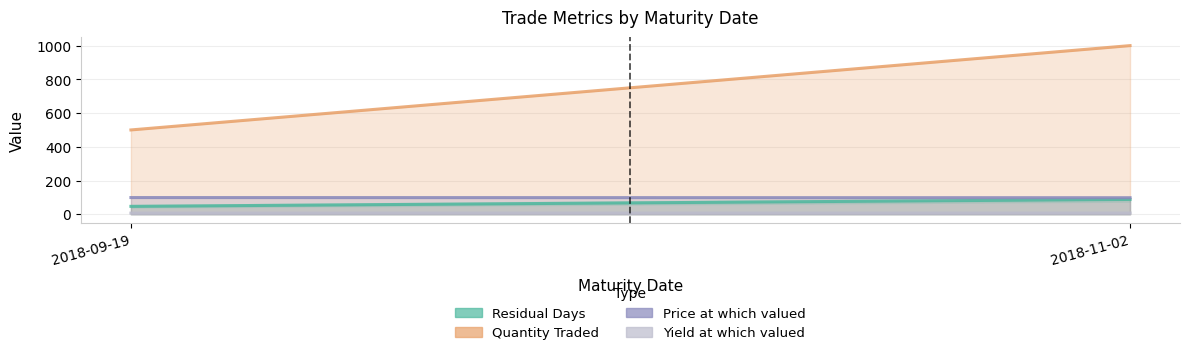

What is the label of the 2nd point from the right?

2018-09-19